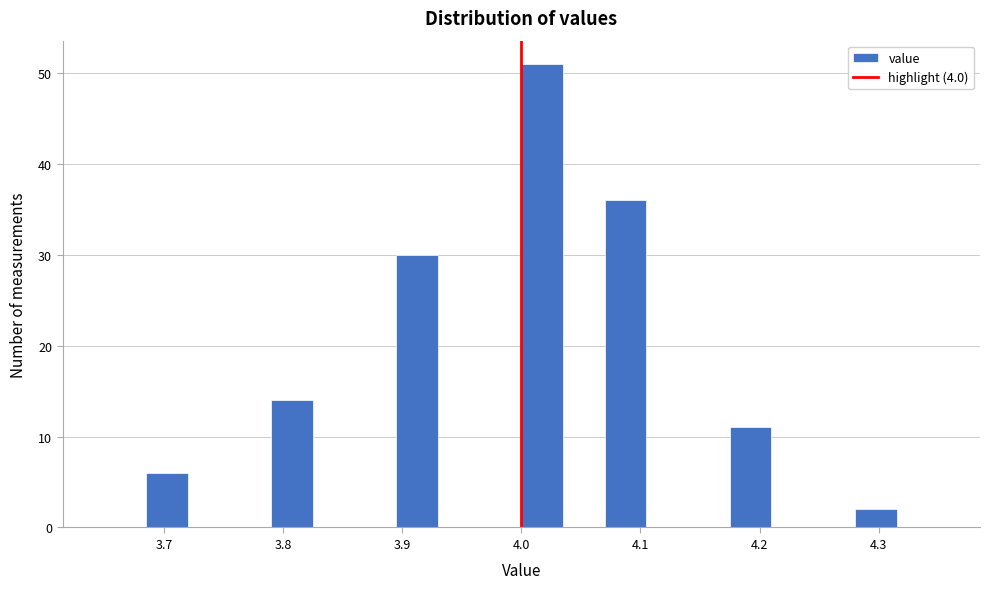

Read against the x-axis, roughly where is the centre of the tallest bar?

4.02